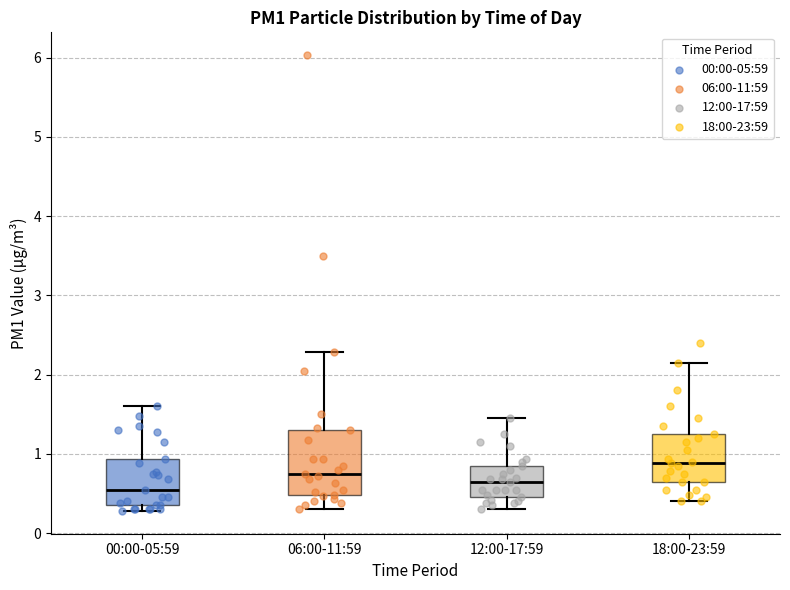

Where is the upper edge of the box for 18:00-23:59 on the y-axis? The values are not printed on the chart, so give them approximately, as read against the axis.

1.3